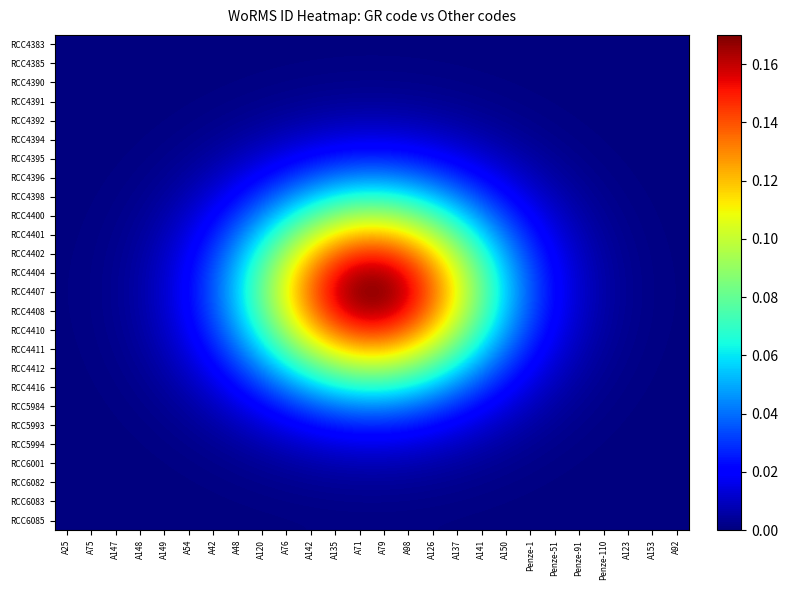

How many data points does each series have?

26